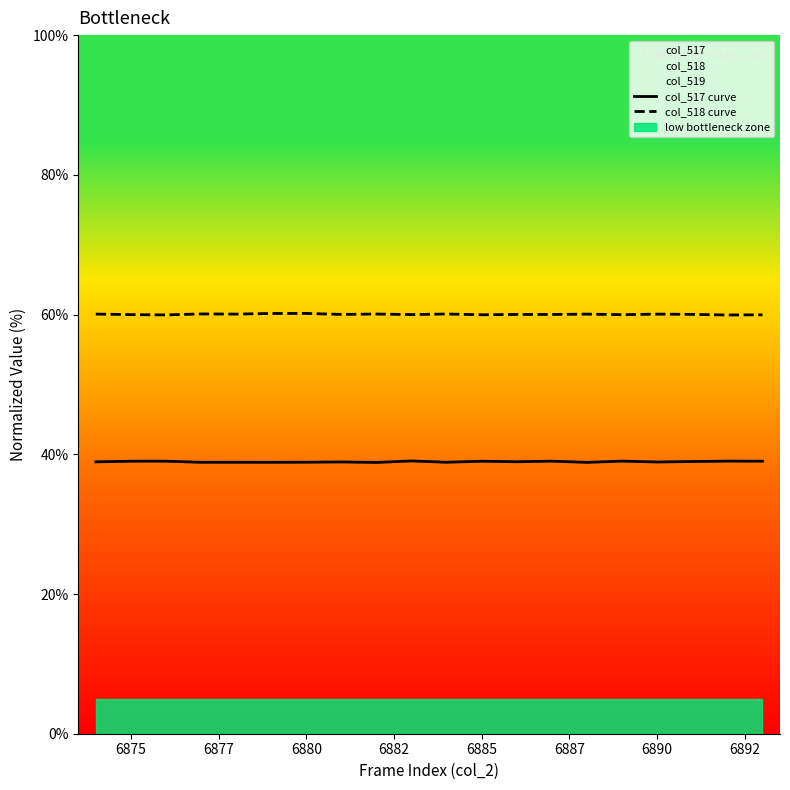

What is the sum of all col_517 curve values?

778.7